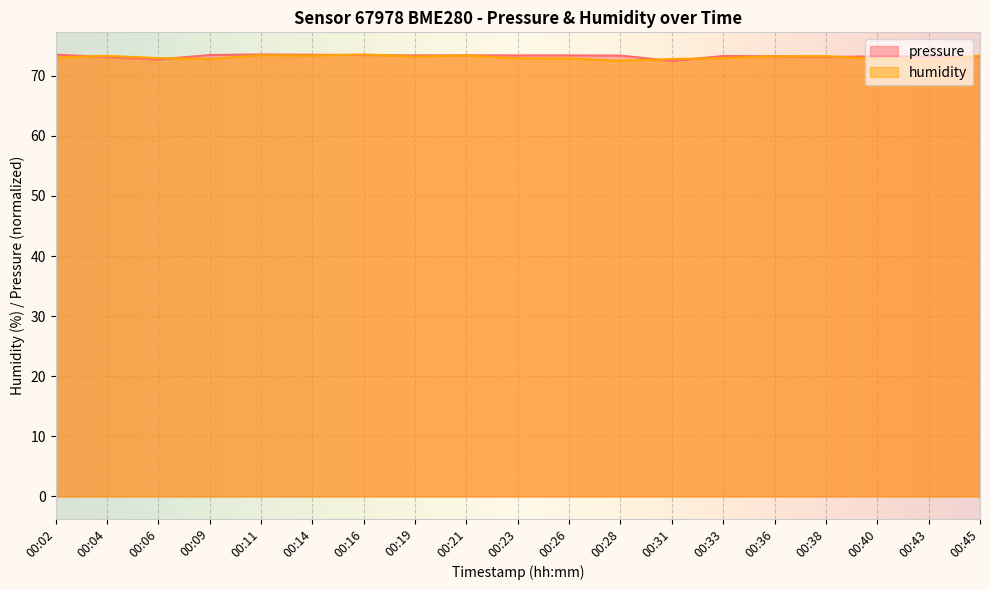

How many data points in pressure are less than 73?

2